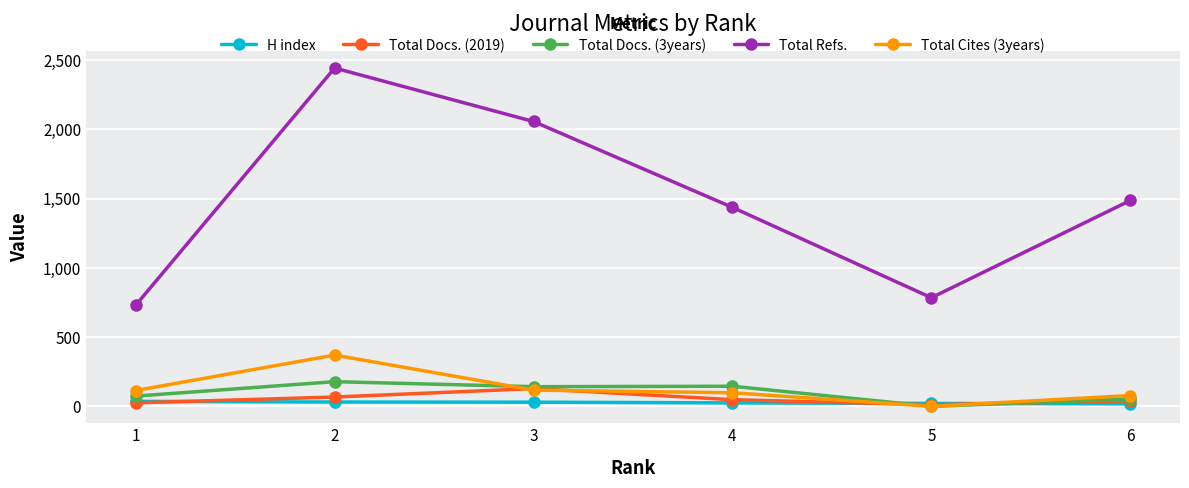

How many lines are shown in the chart?

5